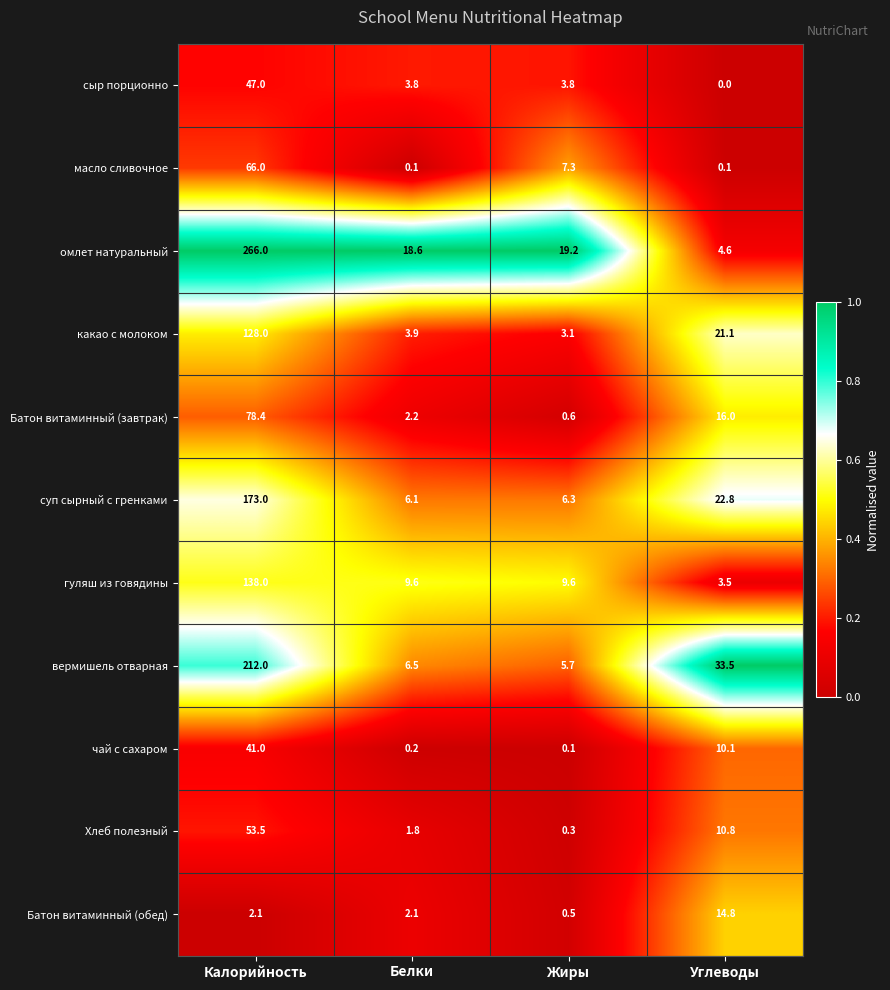

At Калорийность, list the series in order from smallest to largest.

Батон витаминный (обед), чай с сахаром, сыр порционно, Хлеб полезный, масло сливочное, Батон витаминный (завтрак), какао с молоком, гуляш из говядины, суп сырный с гренками, вермишель отварная, омлет натуральный